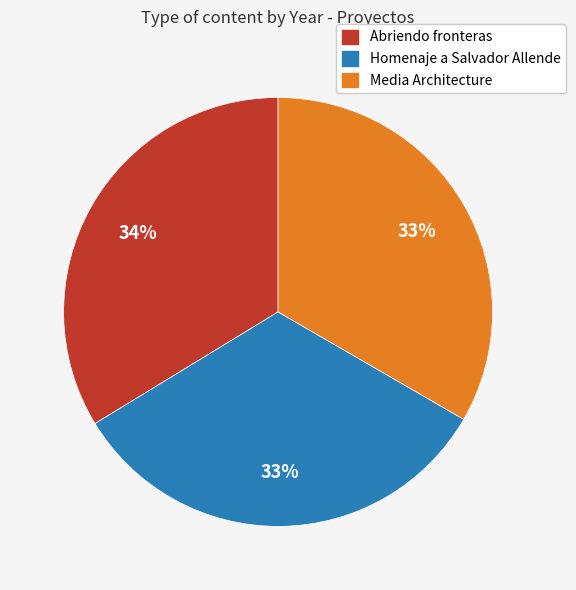

To the nearest percent, what portion does Abriendo fronteras represent?

34%